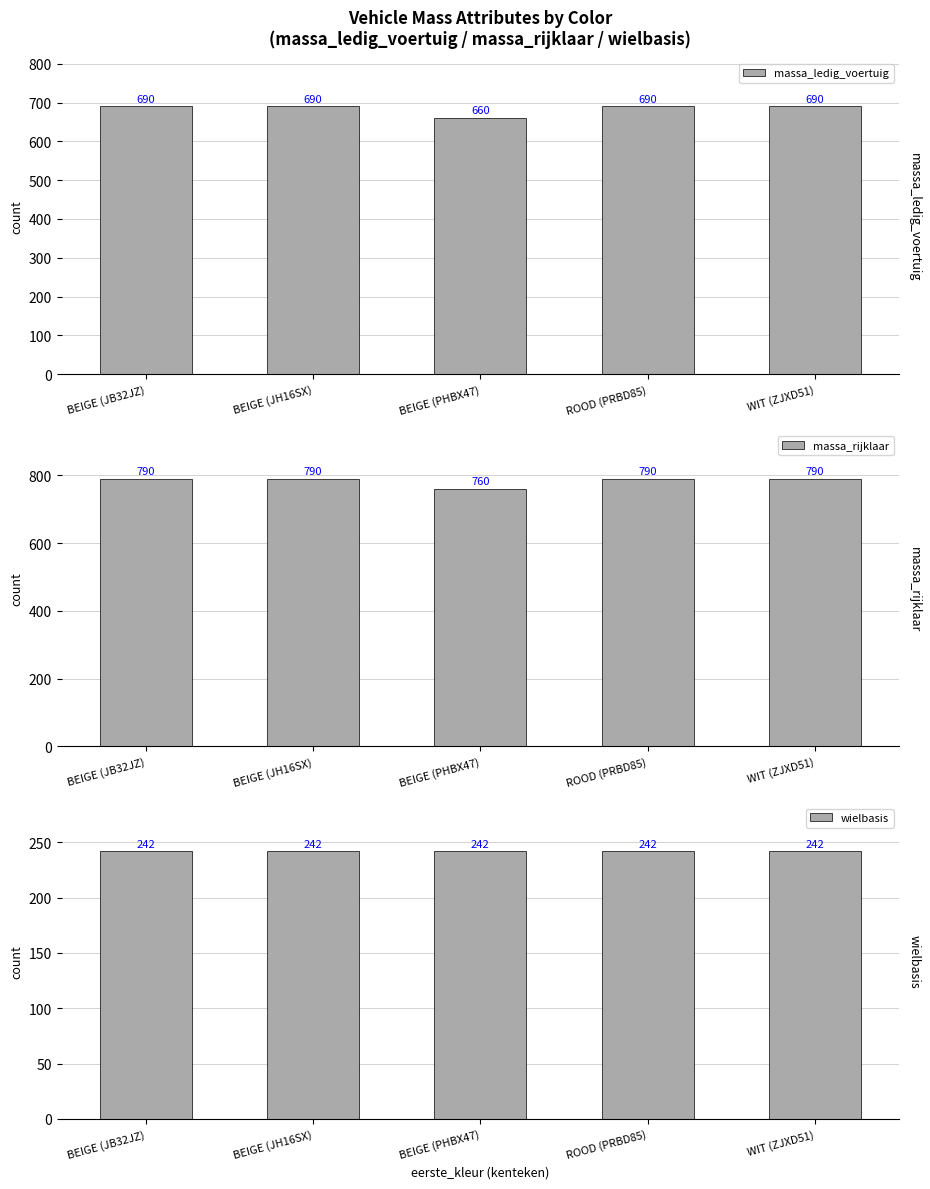

How many groups of bars are there?

5